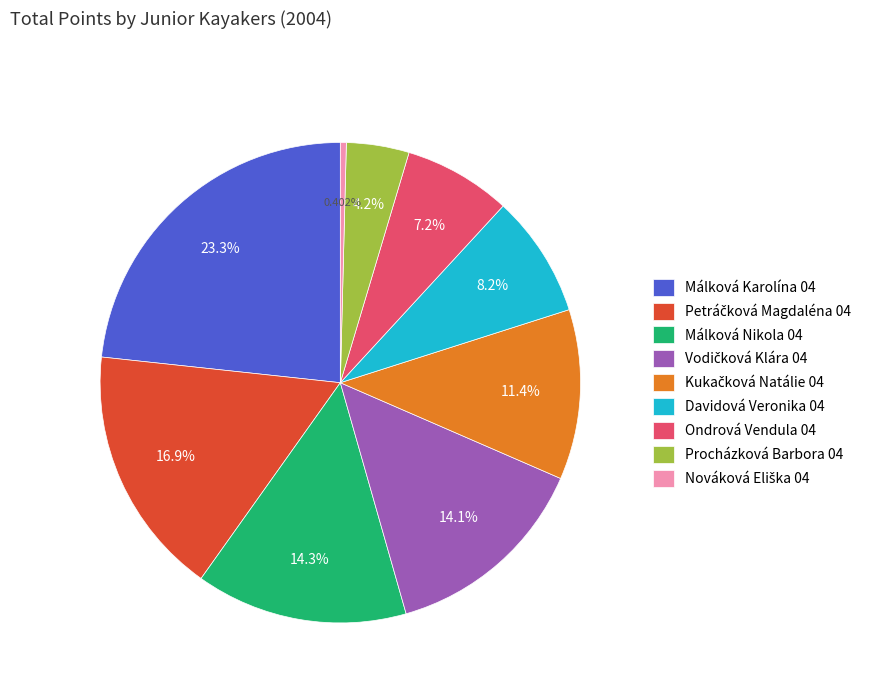

Is there any slice that represents more than half of the pie?

No